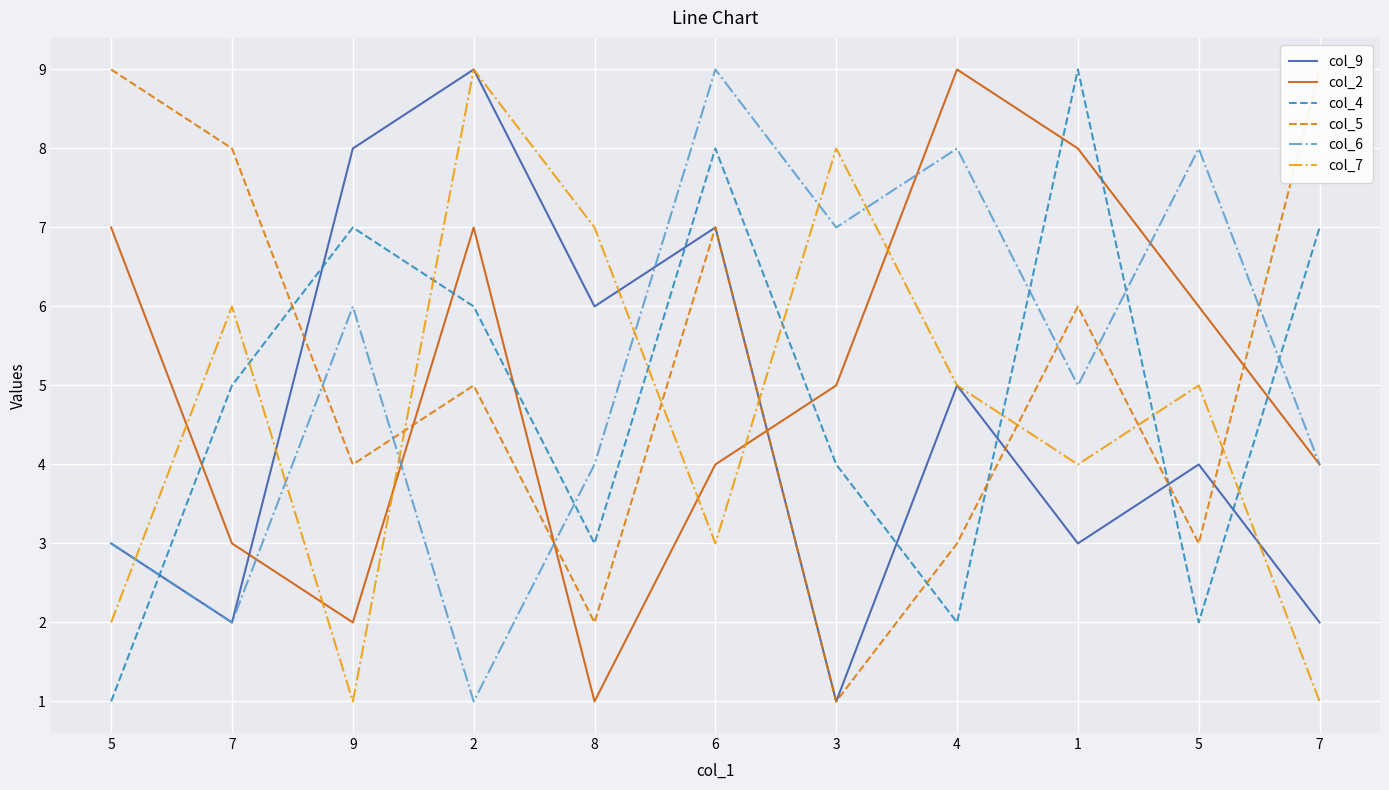

Is this an area chart (filled region under the line)?

No